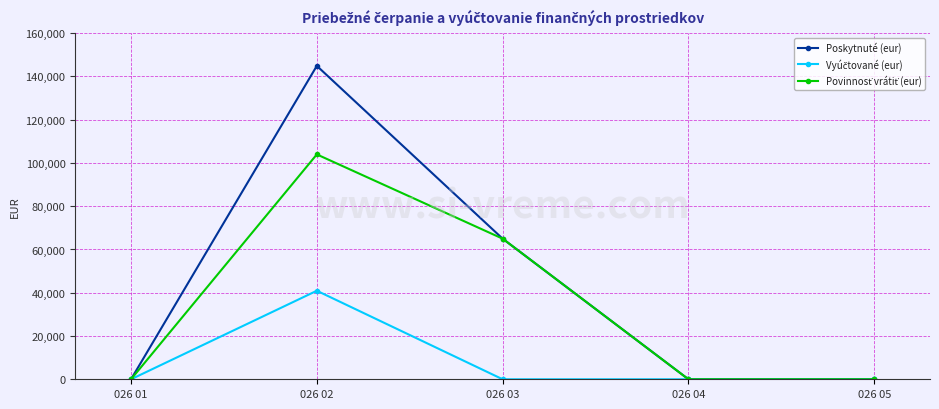

At which label is Poskytnuté (eur) closest to 72448?

026 03